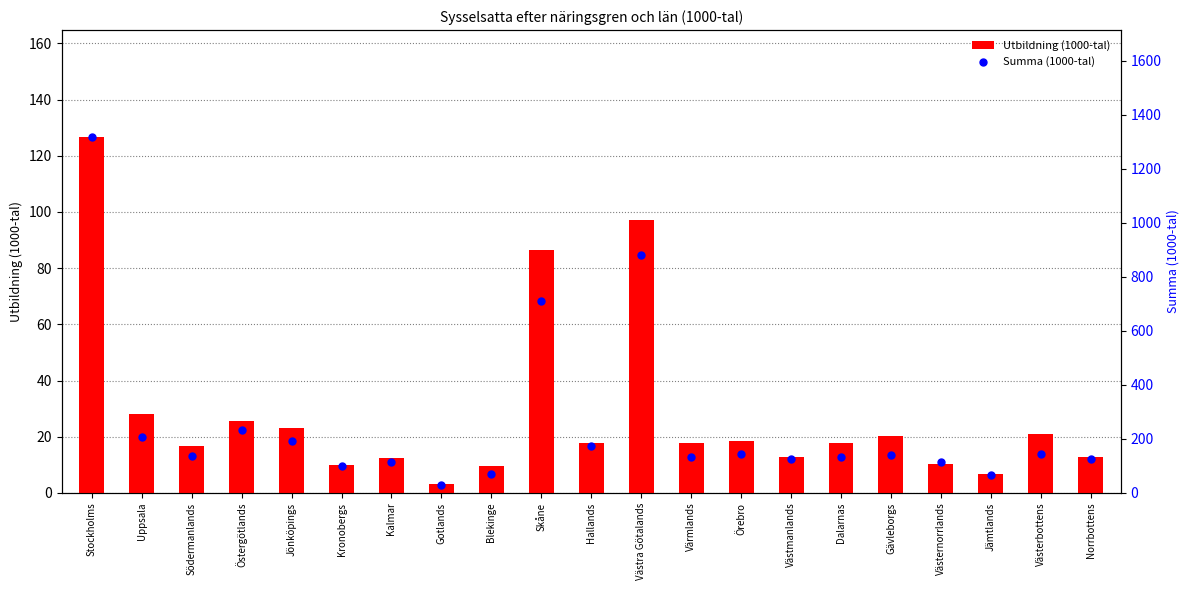

Which series contains the lowest Y value?

Utbildning (1000-tal)